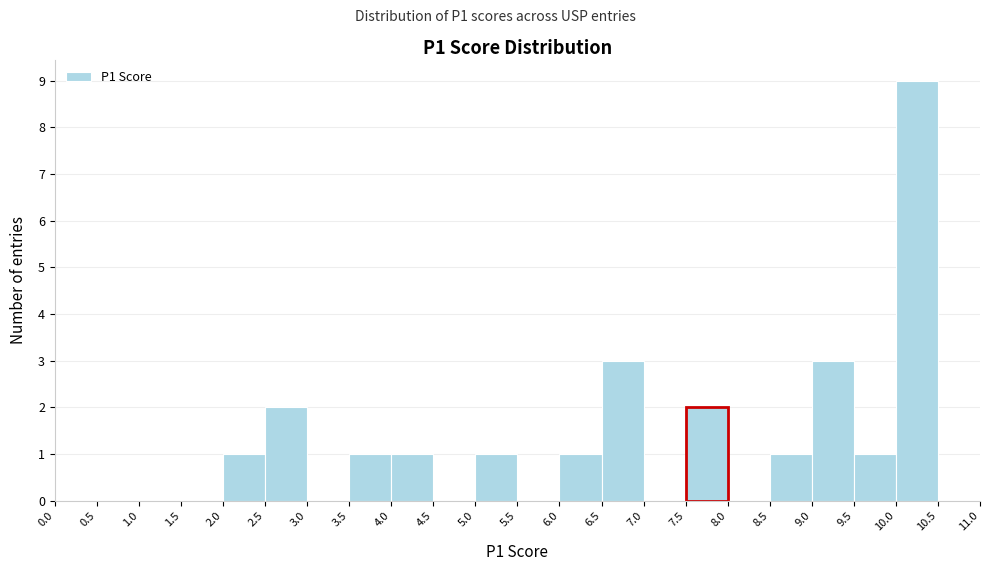

How tall is the bar that spans 2.5 to 3.0 on the x-axis? The values are not printed on the chart, so give them approximately, as read against the axis.

2